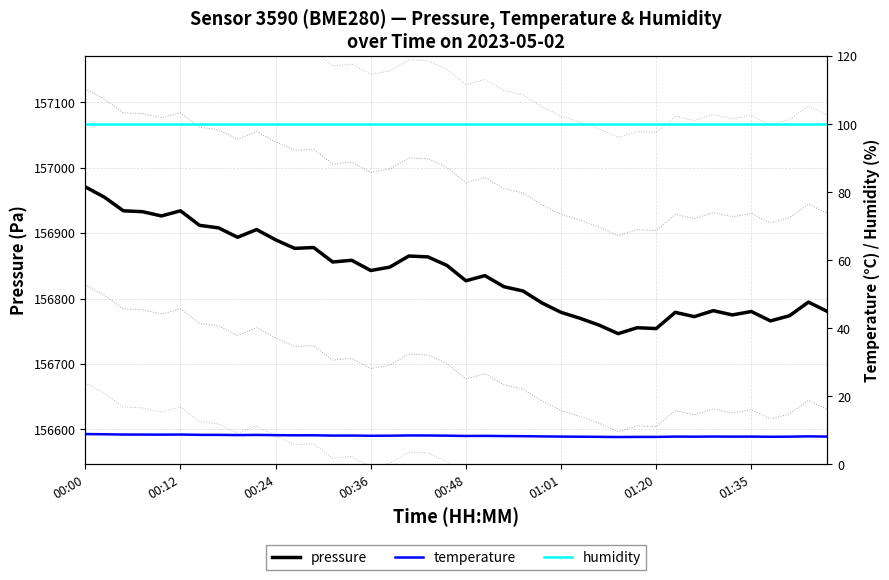

Which has a higher value, 27 or 24?

24